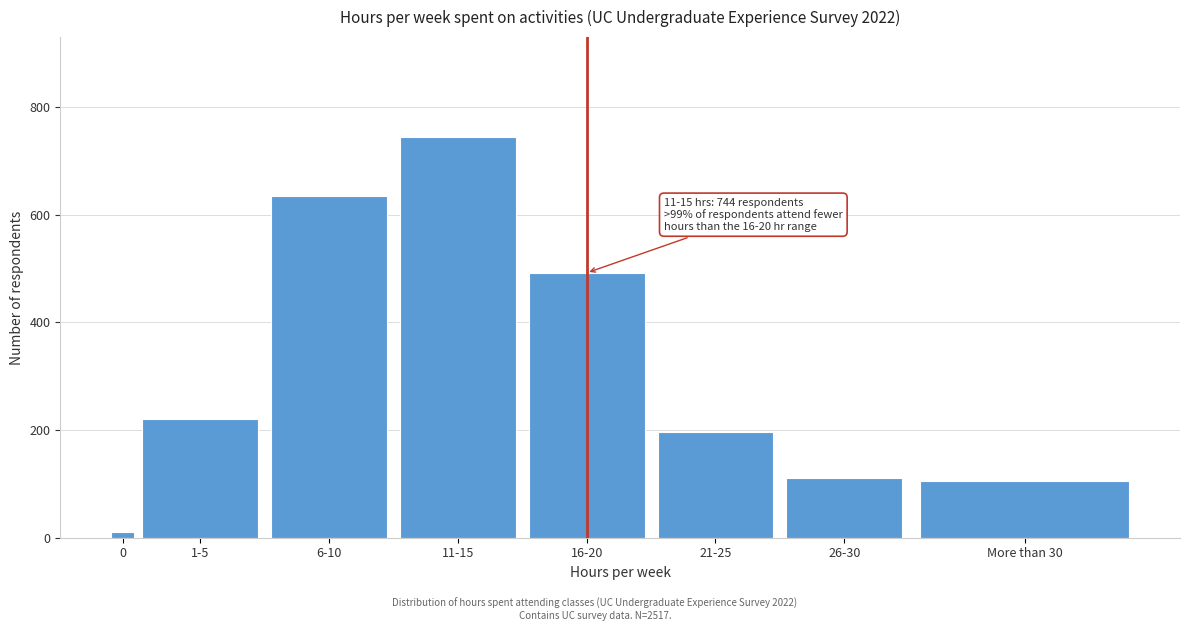

Reading left to right, what are all the values shown in this chart?

11	221	635	744	492	197	111	106